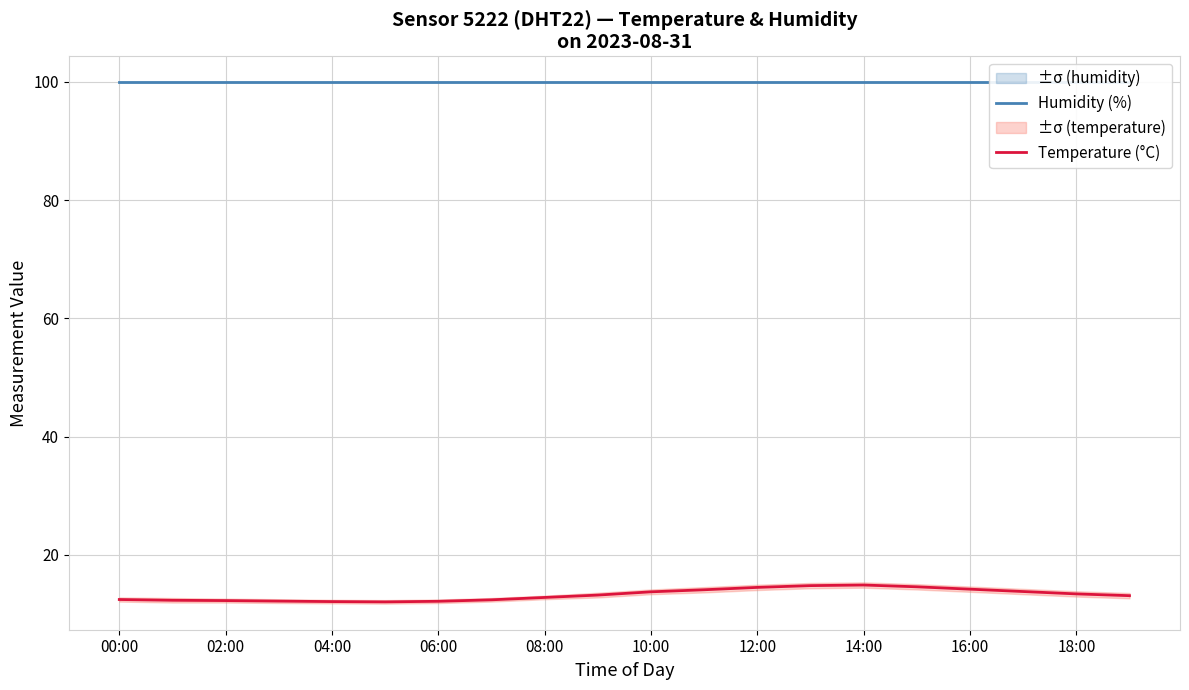

Is it true that Humidity (%) equals 99.9 at 06:00?

True